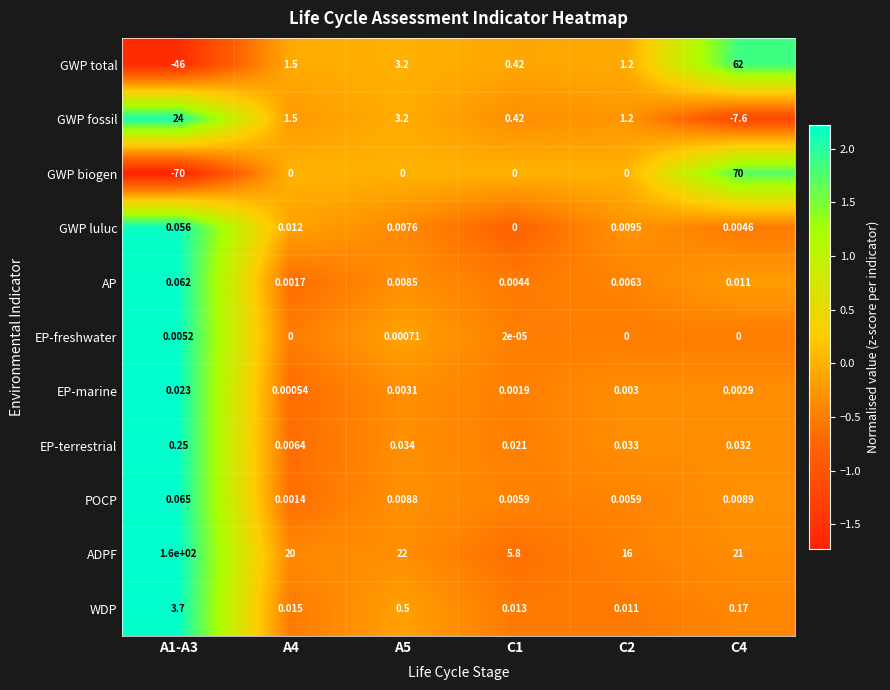

At which category does the chart reach its minimum across all series?

A1-A3